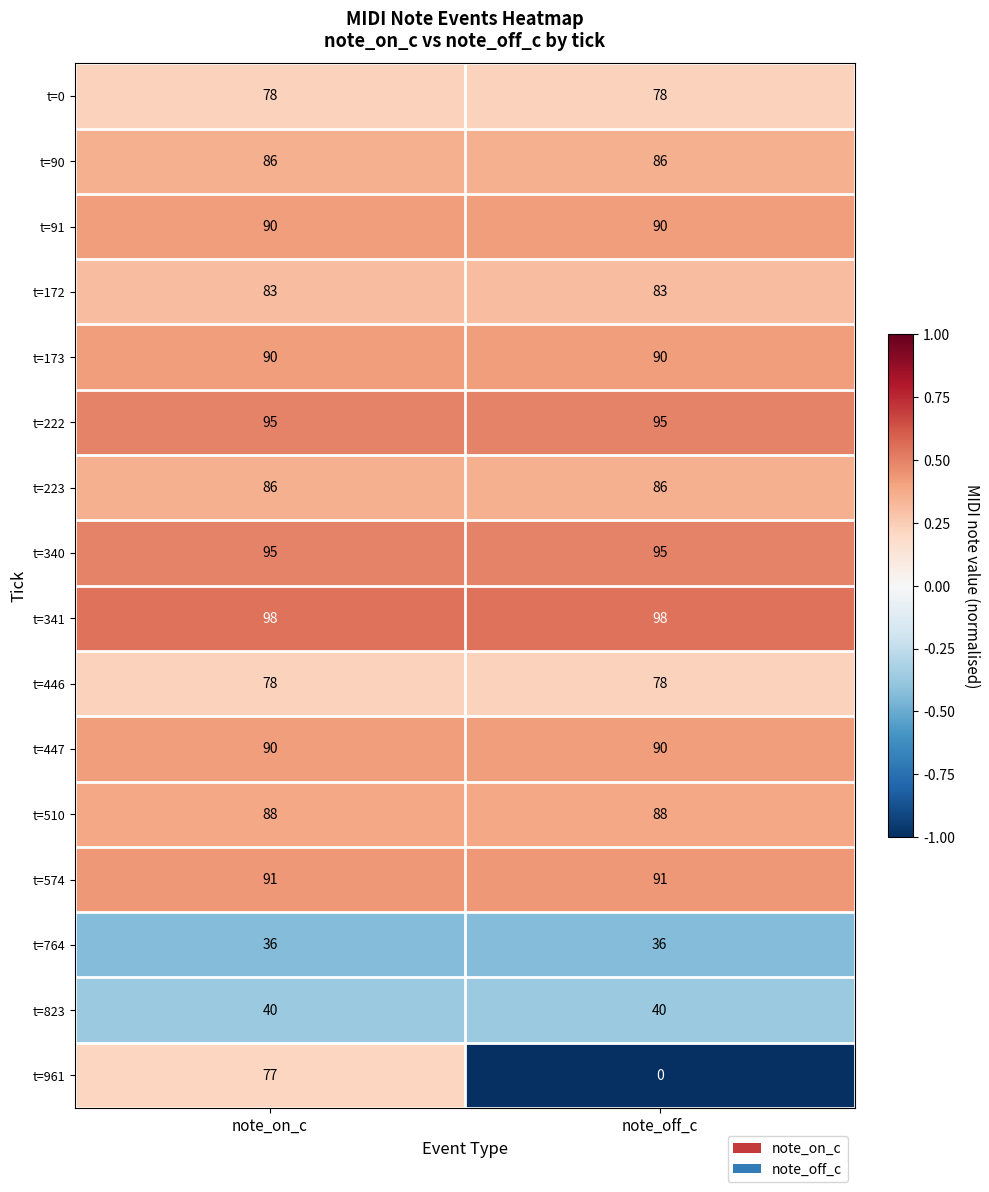

What is the minimum value shown in the chart?

0